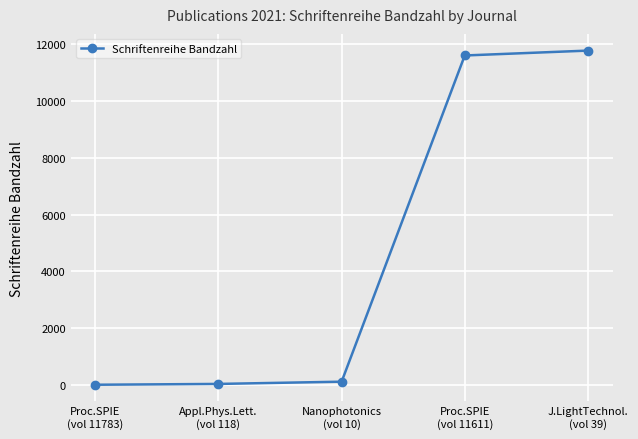

Does the chart have visible grid lines?

Yes